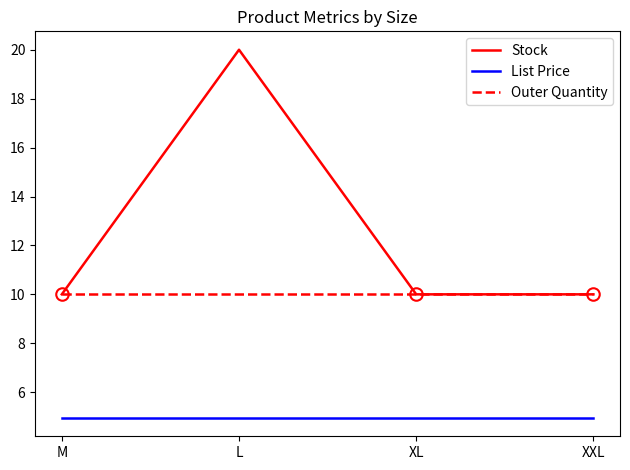

The Outer Quantity series shows 5.9 at M. True or false?

False